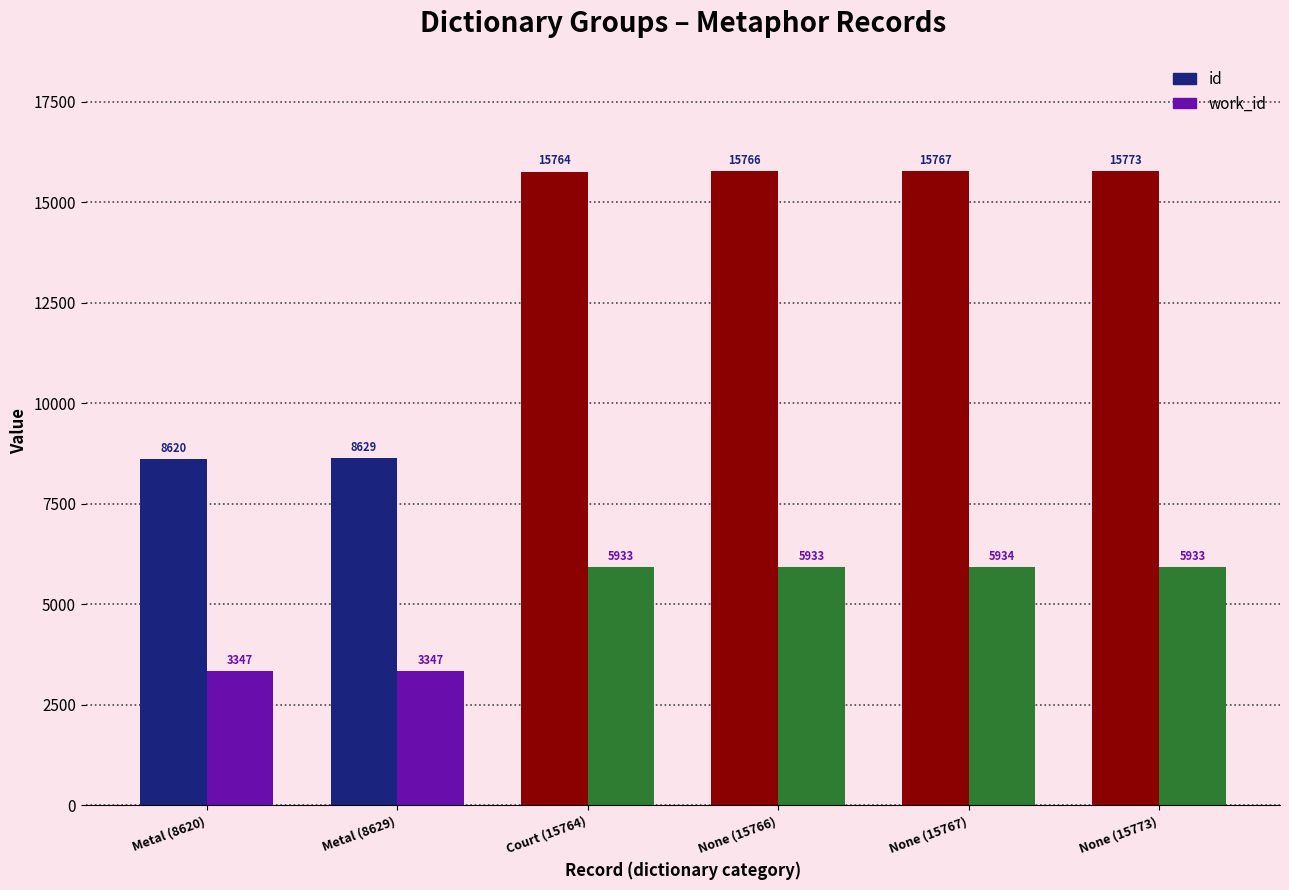

Count the number of data series in this chart.

2